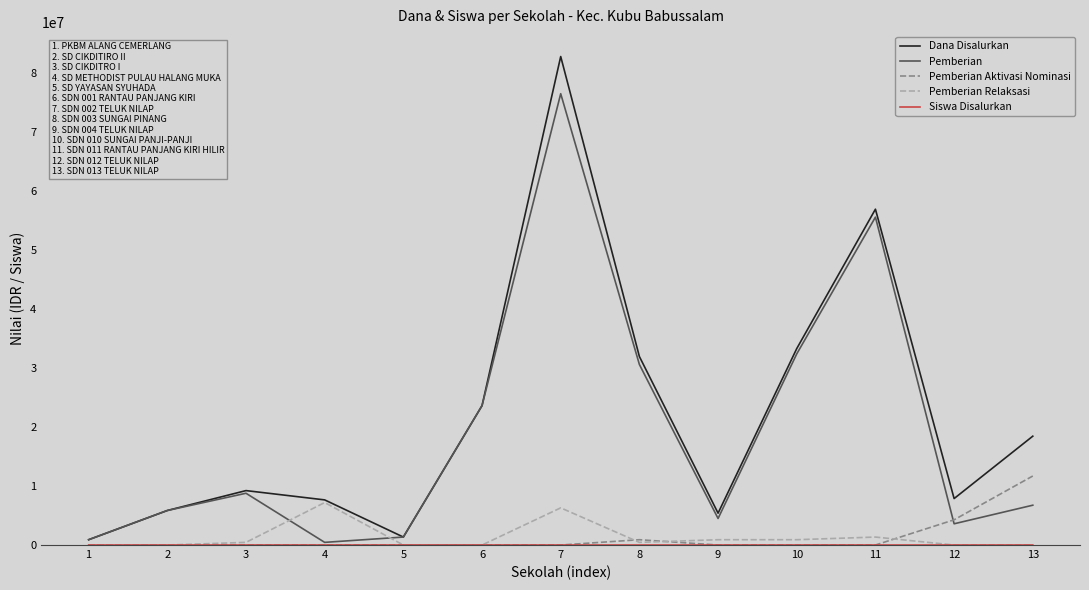

Does the chart have visible grid lines?

No